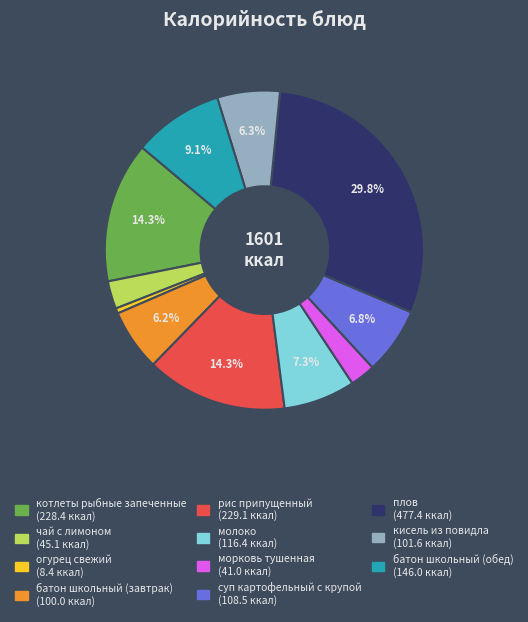

Which category has the biggest portion of the pie?

плов